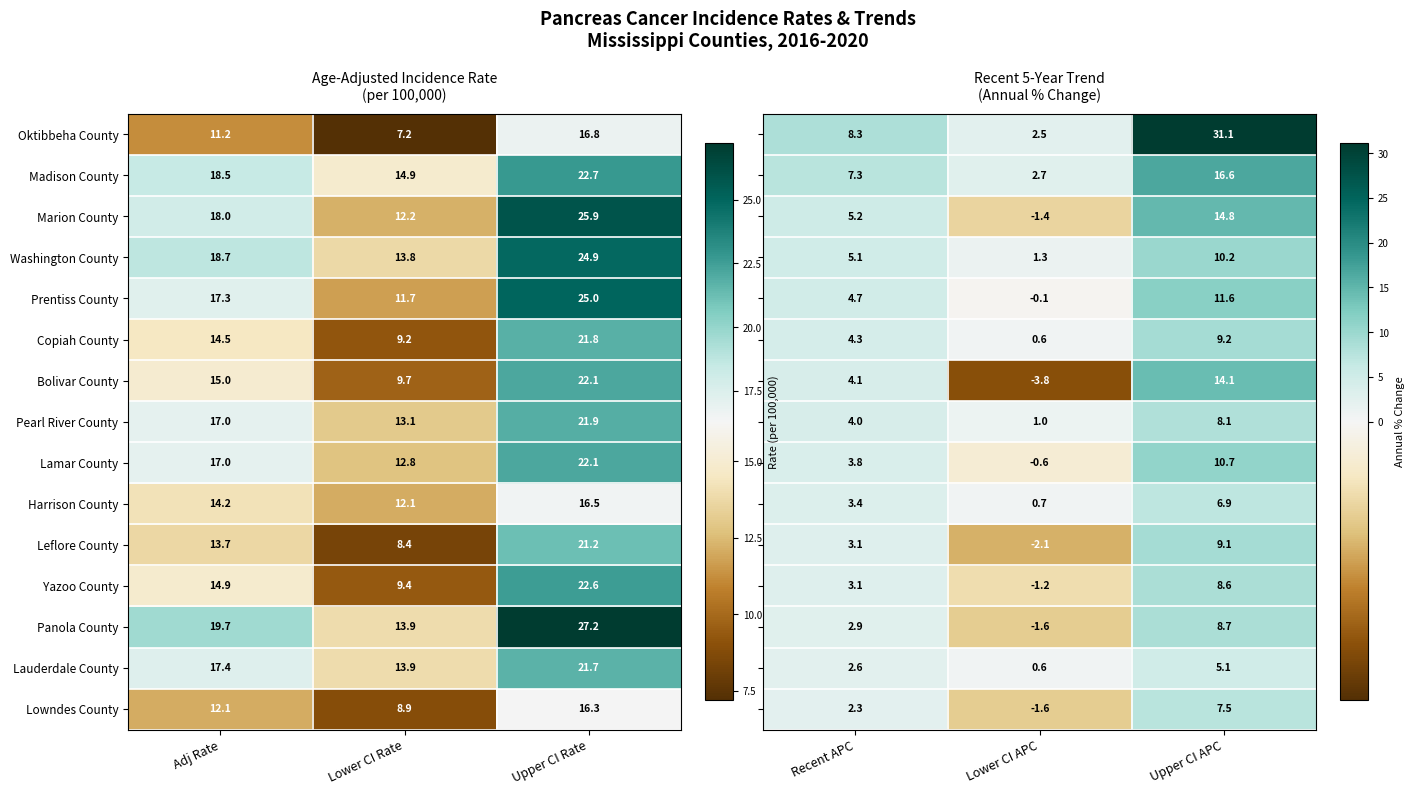

Count the number of categories in the chart.

3